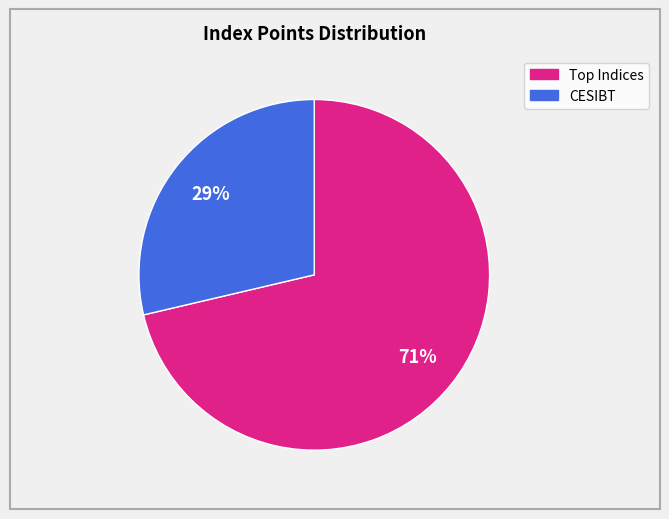

To the nearest percent, what is the average slice percentage?

50%